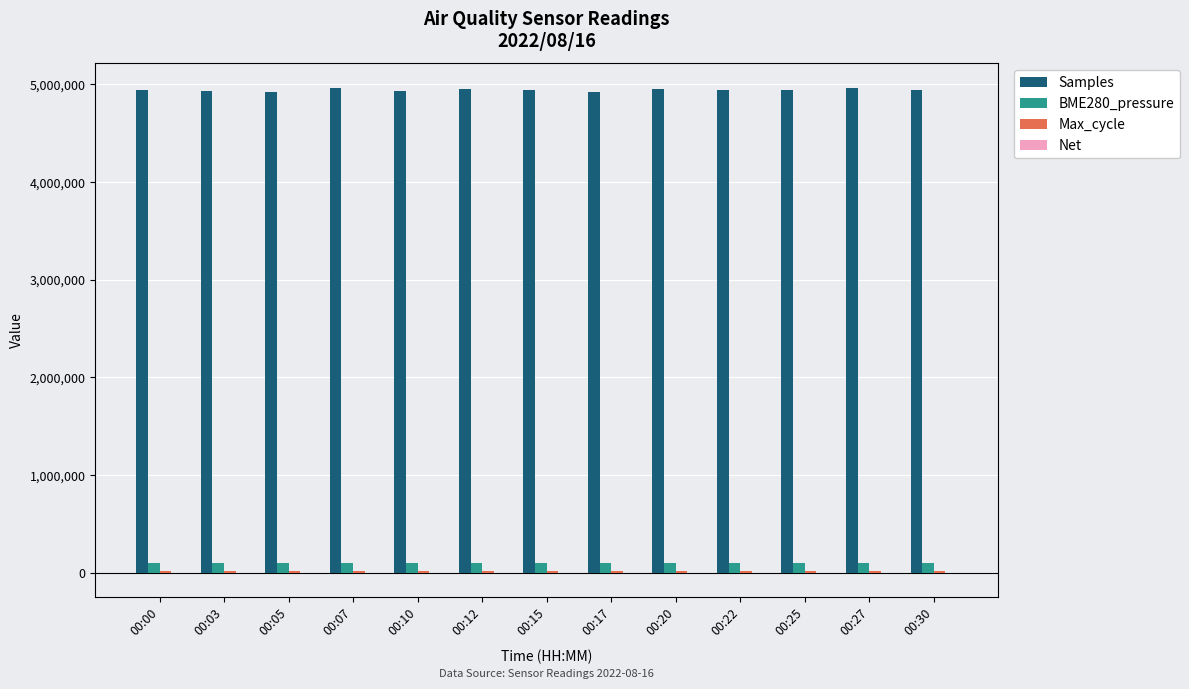

What is the sum of all Samples values?

64249196.0